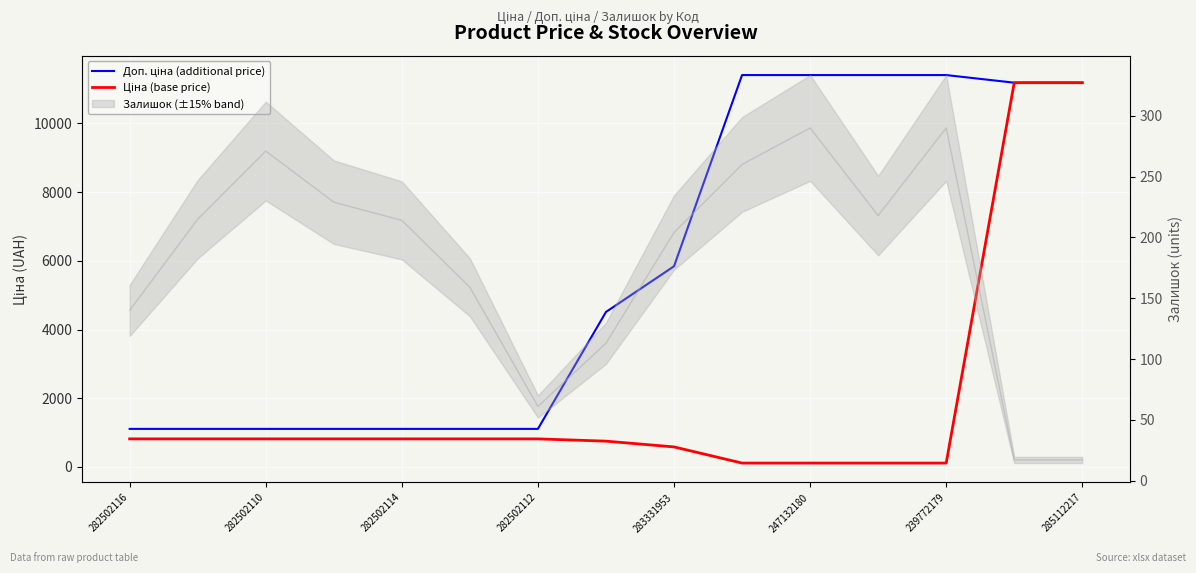

Is it true that Ціна (base price) equals 114.1 at 247132180?

True